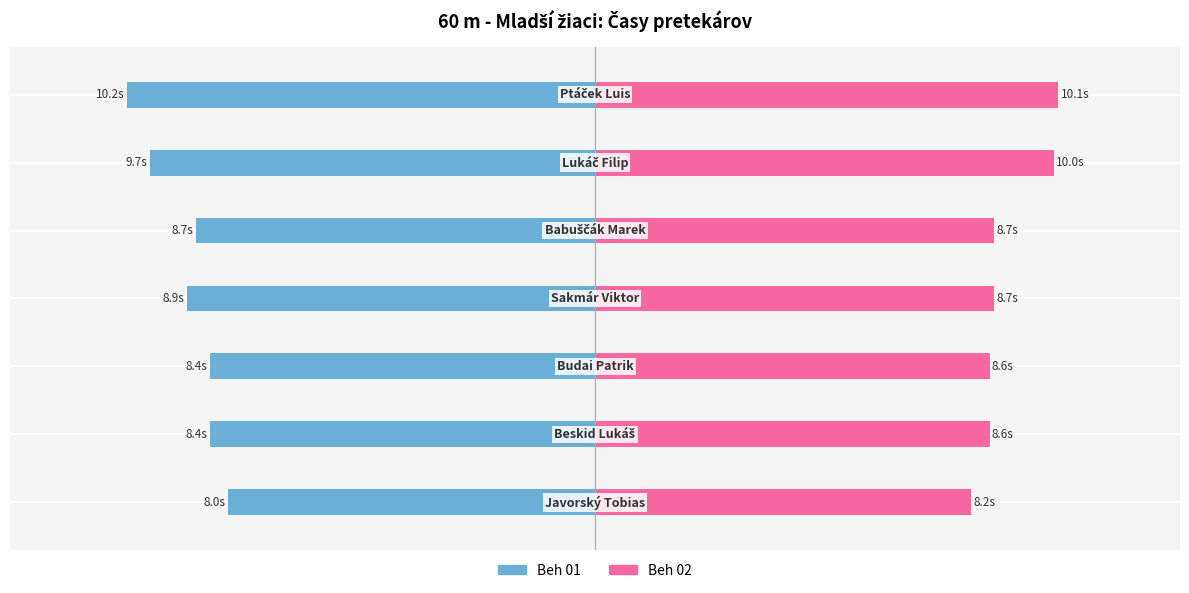

What is the sum of all Beh 02 values?

62.9